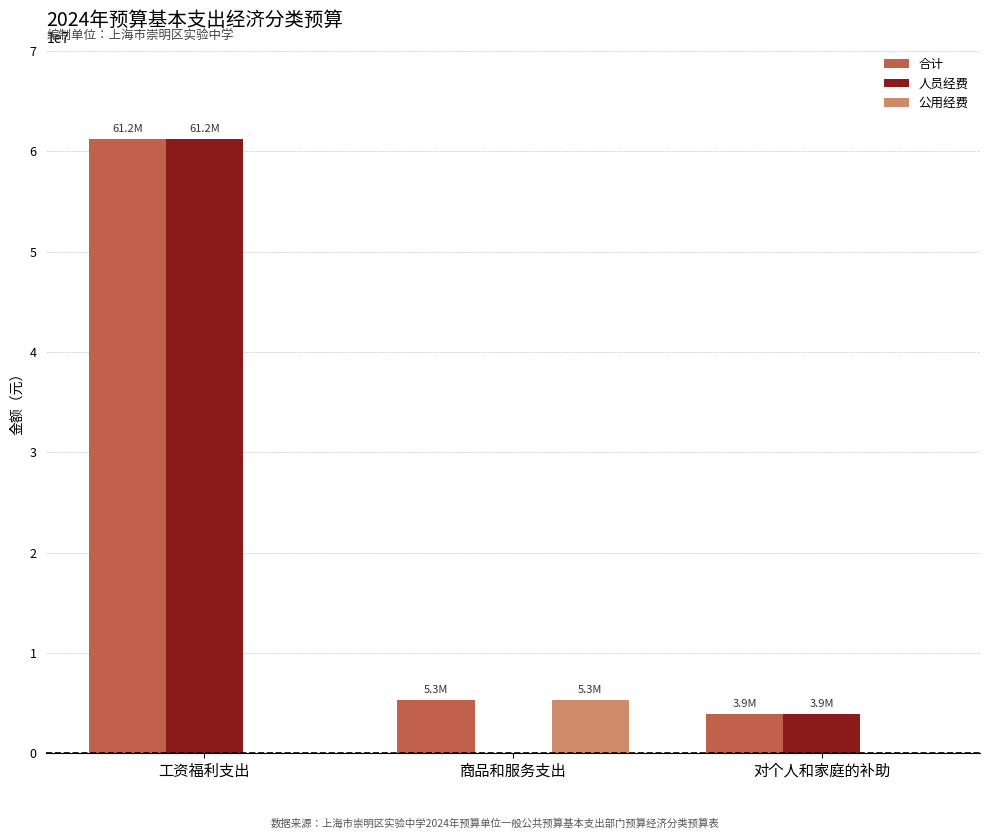

What is the sum of the 人员经费 values at 工资福利支出 and 对个人和家庭的补助?

65107952.9